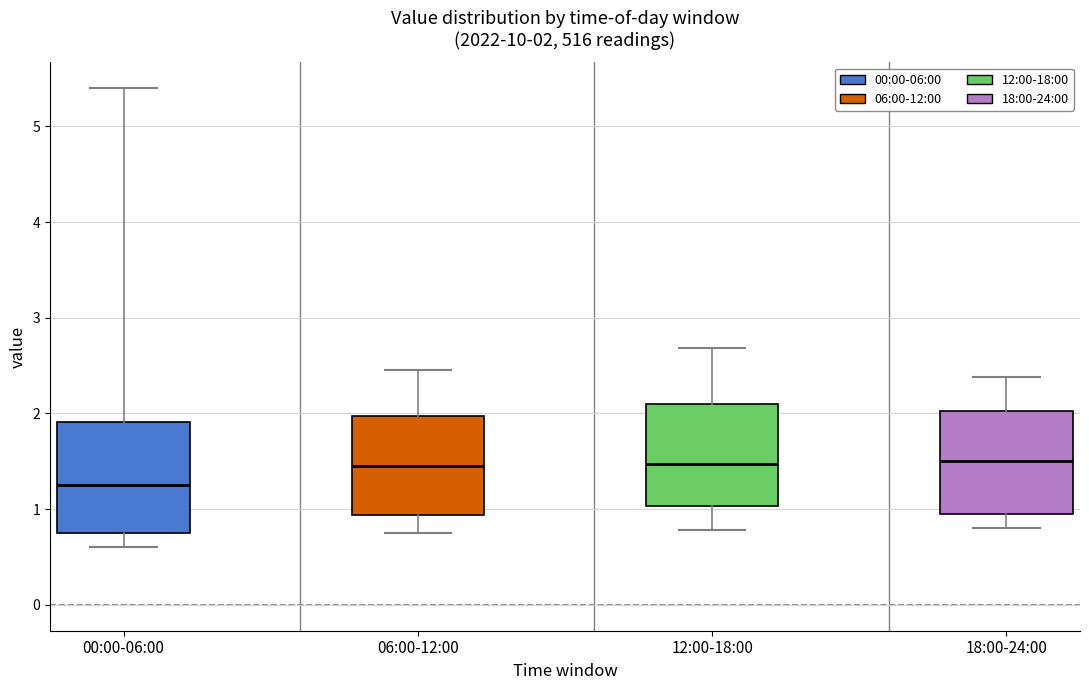

Which box's median line is the lowest?

00:00-06:00